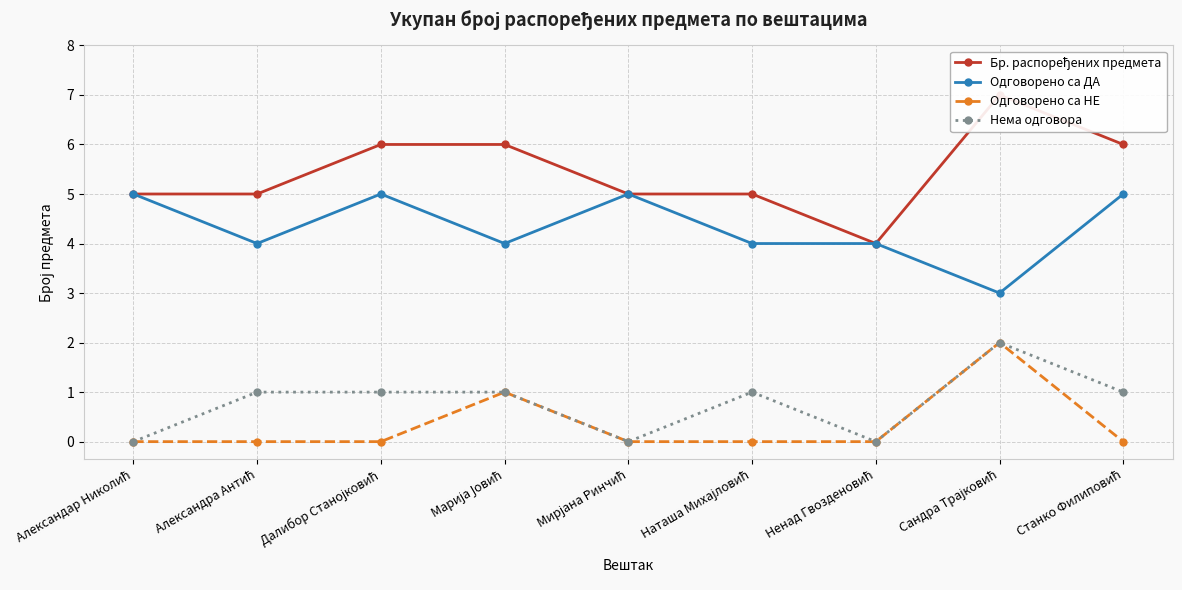

How many categories are shown in the chart?

9